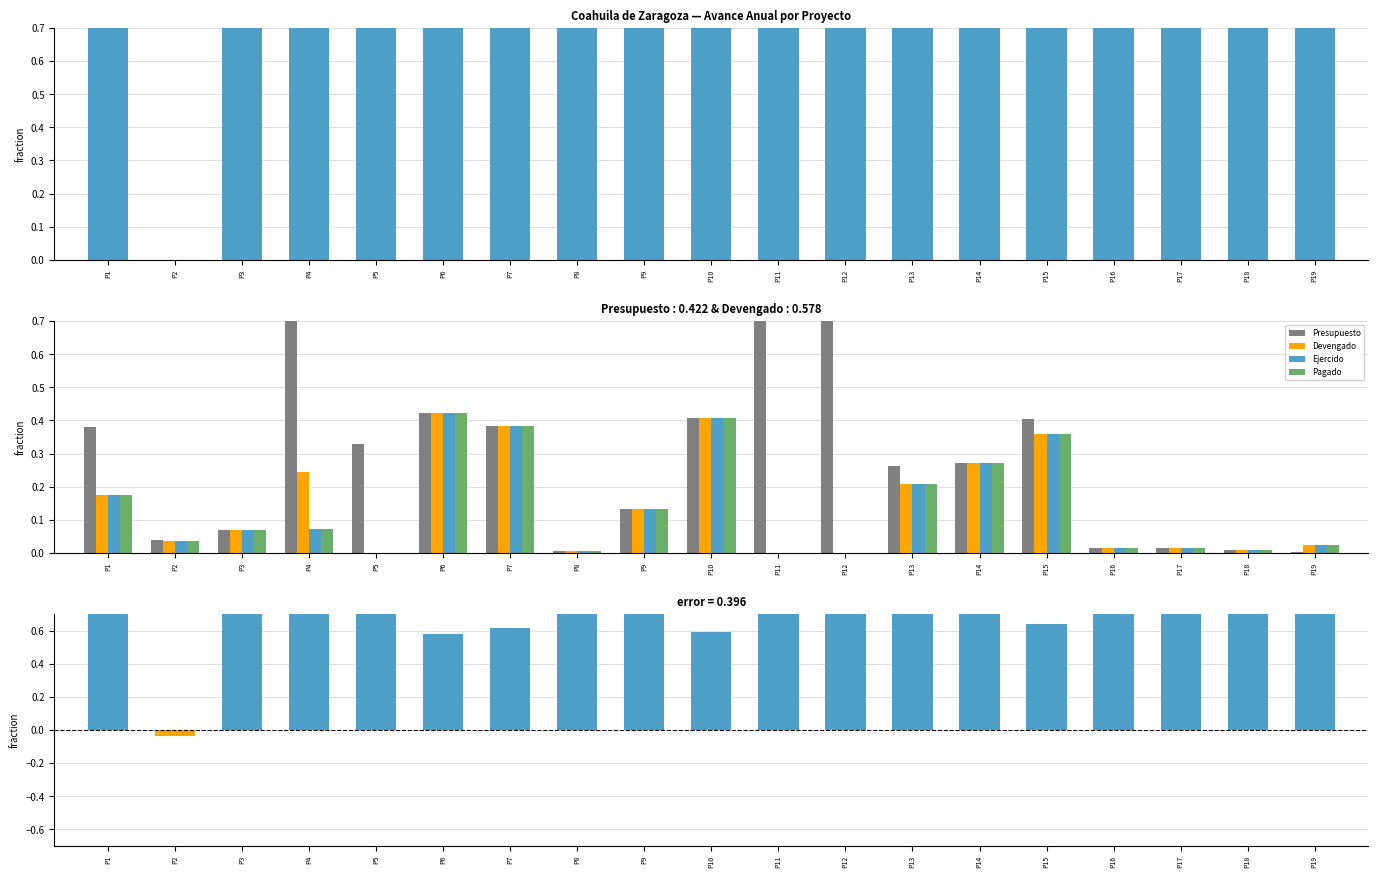

How many values in Pagado are above zero?

16